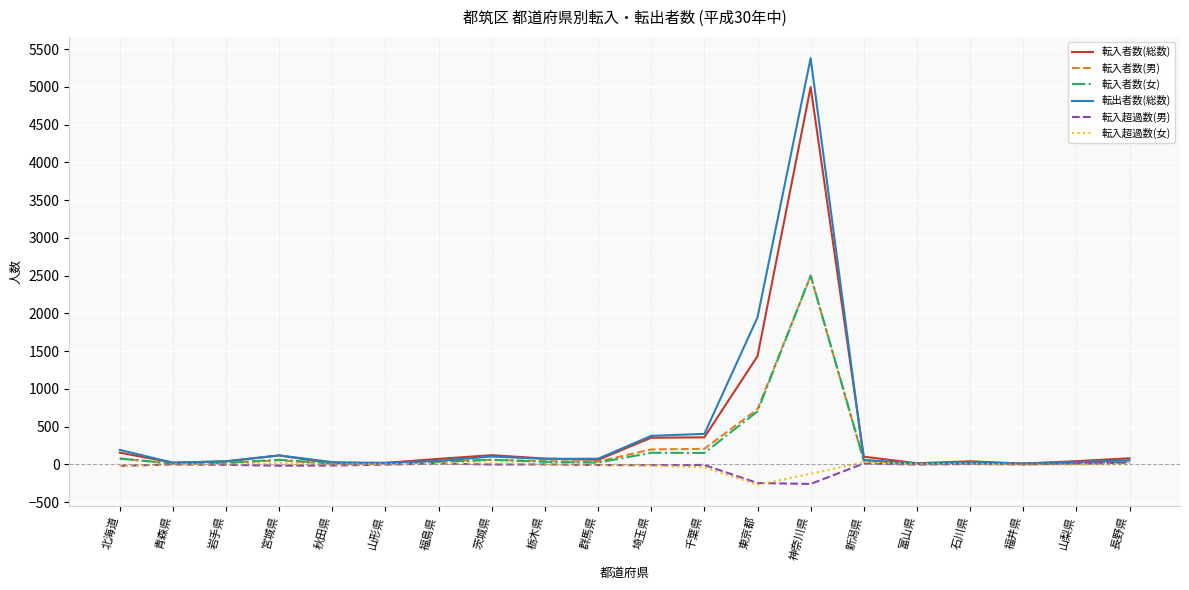

What are all the series names shown in the legend?

転入者数(総数), 転入者数(男), 転入者数(女), 転出者数(総数), 転入超過数(男), 転入超過数(女)